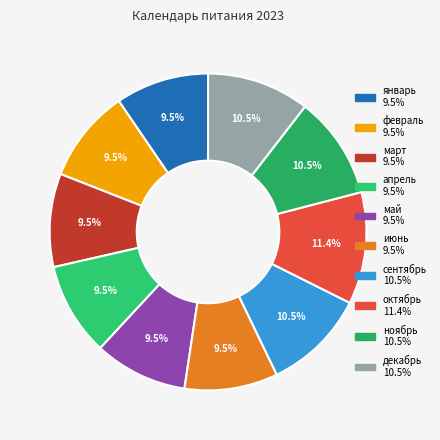

How many slices are in this pie chart?

10